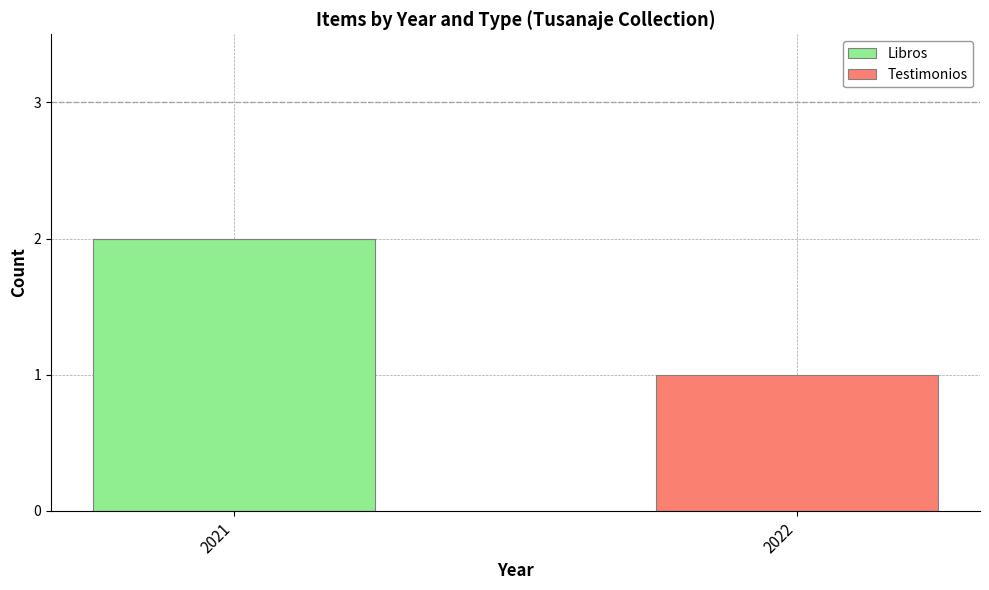

The Libros series shows 0 at 2022. True or false?

True